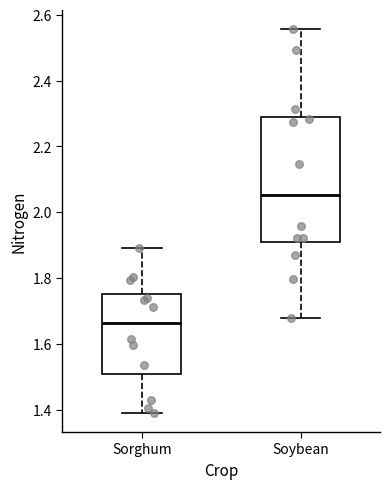

Reading left to right, read every box against the y-axis: the position of its median line, the range the box covers, and the ends of its whiskers. The values are not printed on the chart, so give them approximately, as read against the axis.

Sorghum: median 1.66, box 1.50 to 1.76, whiskers 1.38 to 1.90
Soybean: median 2.06, box 1.90 to 2.30, whiskers 1.68 to 2.56